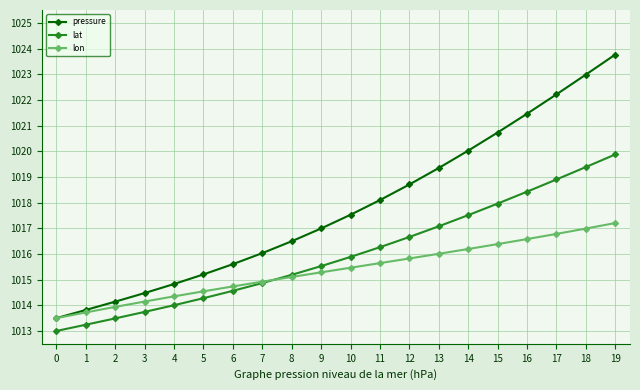

List the series in order of their peak value, highest first.

pressure, lat, lon